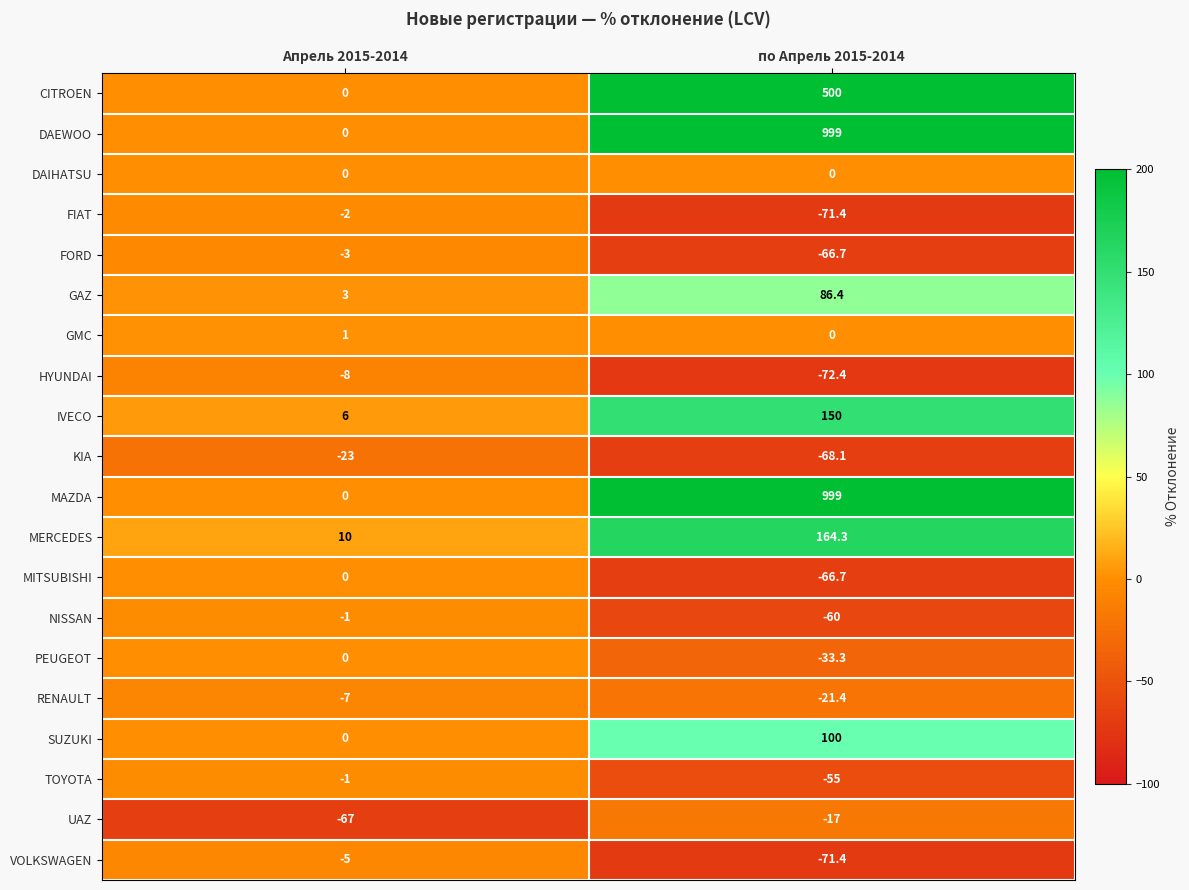

What is the difference between the highest and lowest values at Апрель 2015-2014?

77.0